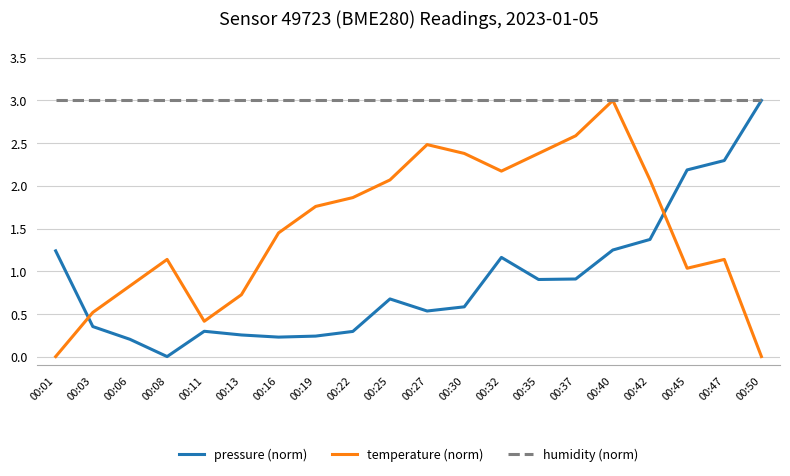

Is the value of pressure (norm) at 00:01 greater than the value of humidity (norm) at 00:37?

No